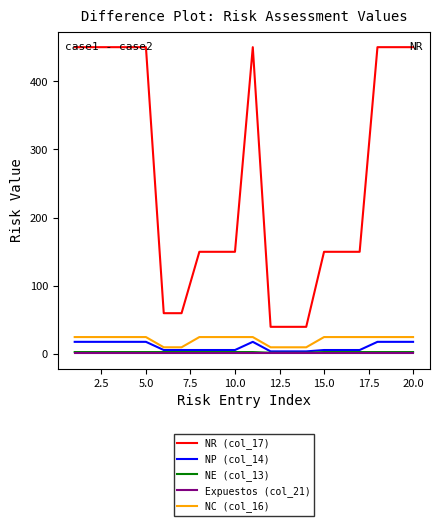

True or false: NR (col_17) and NE (col_13) cross at least once.

False